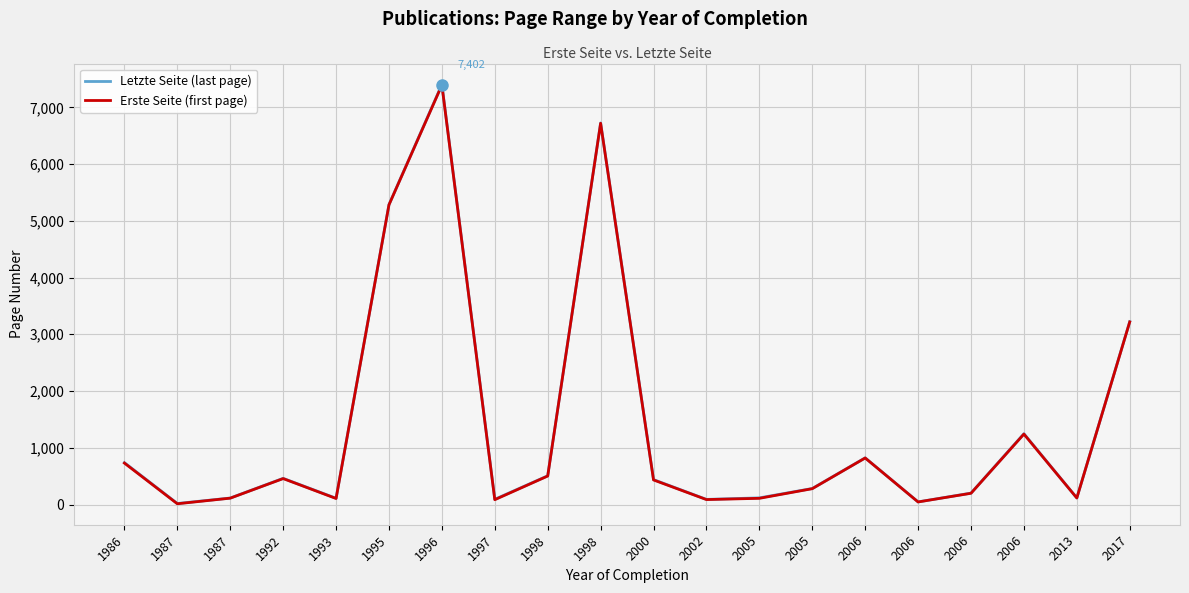

In Letzte Seite (last page), how many points are lower than both neighbors (excluding endpoints)?

6